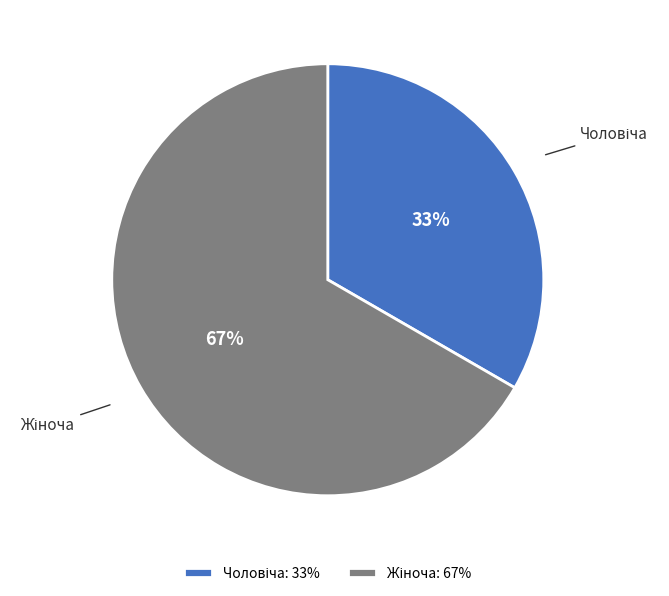

Is there any slice that represents more than half of the pie?

Yes